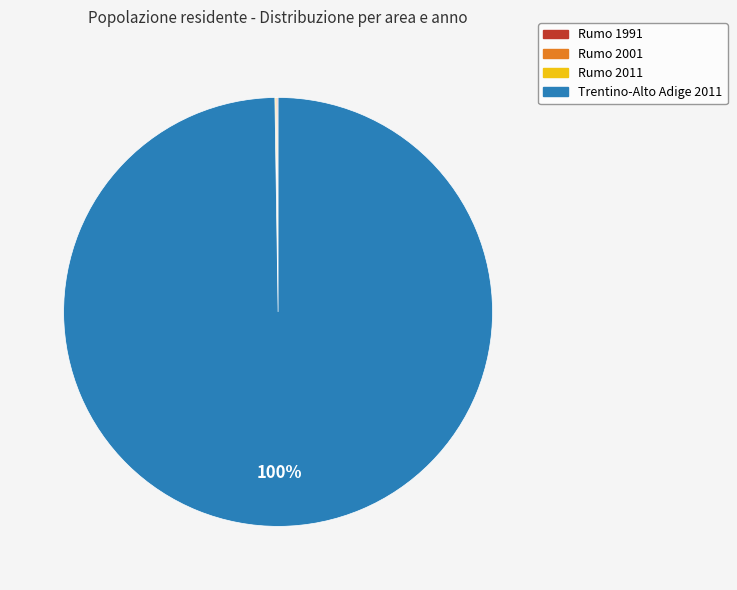

To the nearest percent, what is the difference between the largest and smallest slice percentages?

100%